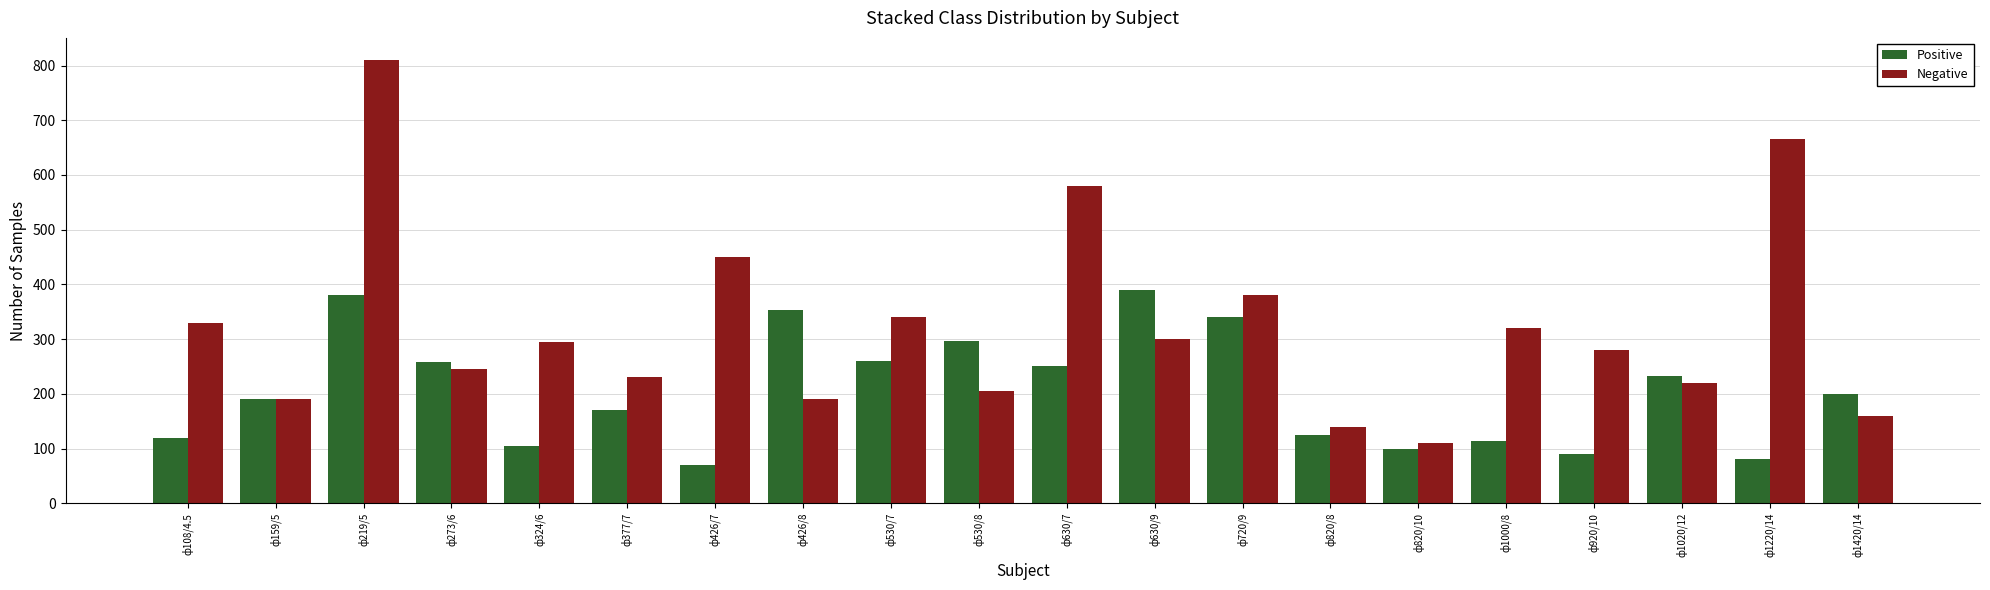

What is the difference between the Negative values at ф273/6 and ф159/5?

55